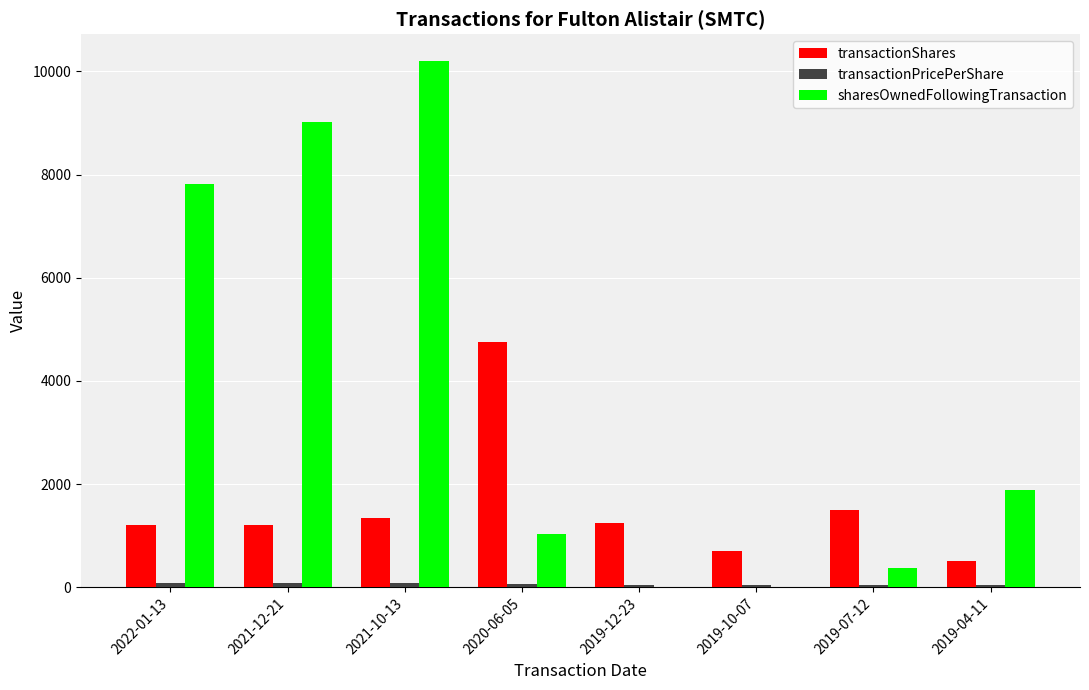

How many series are shown in this chart?

3